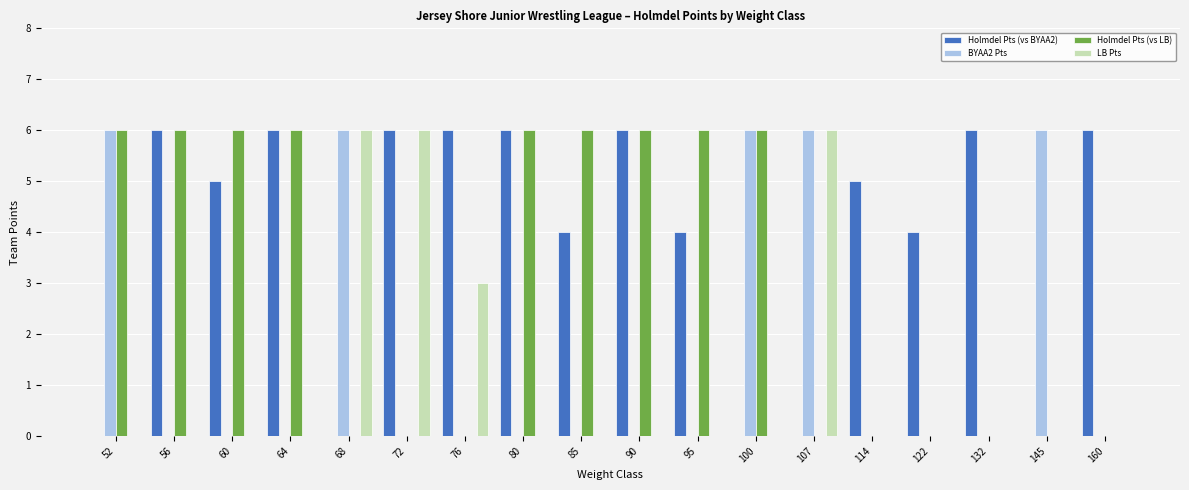

Reading right to left, list all the values displayed in this chart.

Holmdel Pts (vs BYAA2): 160=6	145=0	132=6	122=4	114=5	107=0	100=0	95=4	90=6	85=4	80=6	76=6	72=6	68=0	64=6	60=5	56=6	52=0
BYAA2 Pts: 160=0	145=6	132=0	122=0	114=0	107=6	100=6	95=0	90=0	85=0	80=0	76=0	72=0	68=6	64=0	60=0	56=0	52=6
Holmdel Pts (vs LB): 160=0	145=0	132=0	122=0	114=0	107=0	100=6	95=6	90=6	85=6	80=6	76=0	72=0	68=0	64=6	60=6	56=6	52=6
LB Pts: 160=0	145=0	132=0	122=0	114=0	107=6	100=0	95=0	90=0	85=0	80=0	76=3	72=6	68=6	64=0	60=0	56=0	52=0